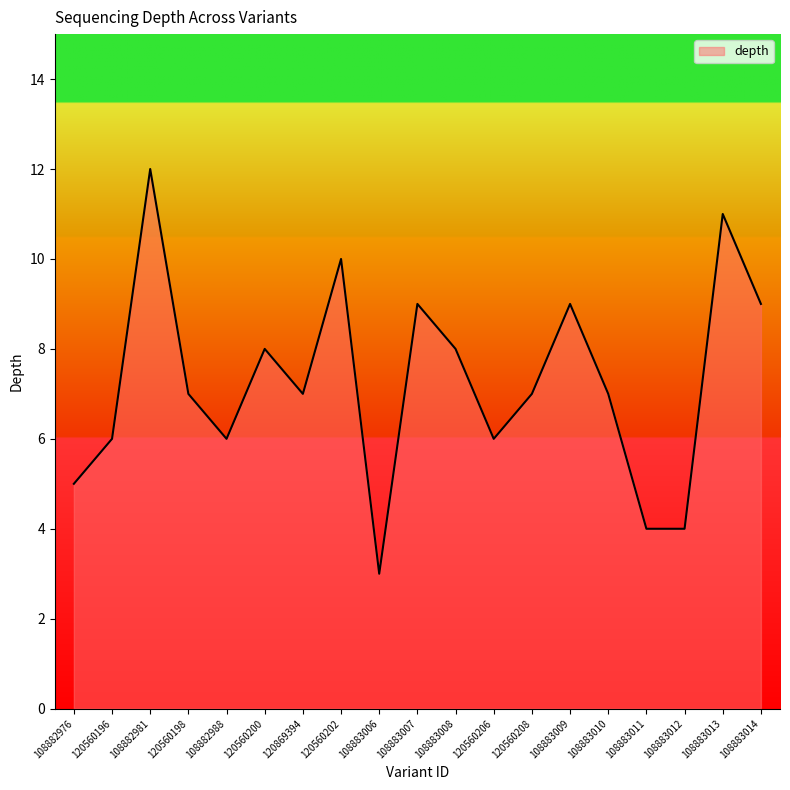

At which category does the data reach its first local valley?

108882988